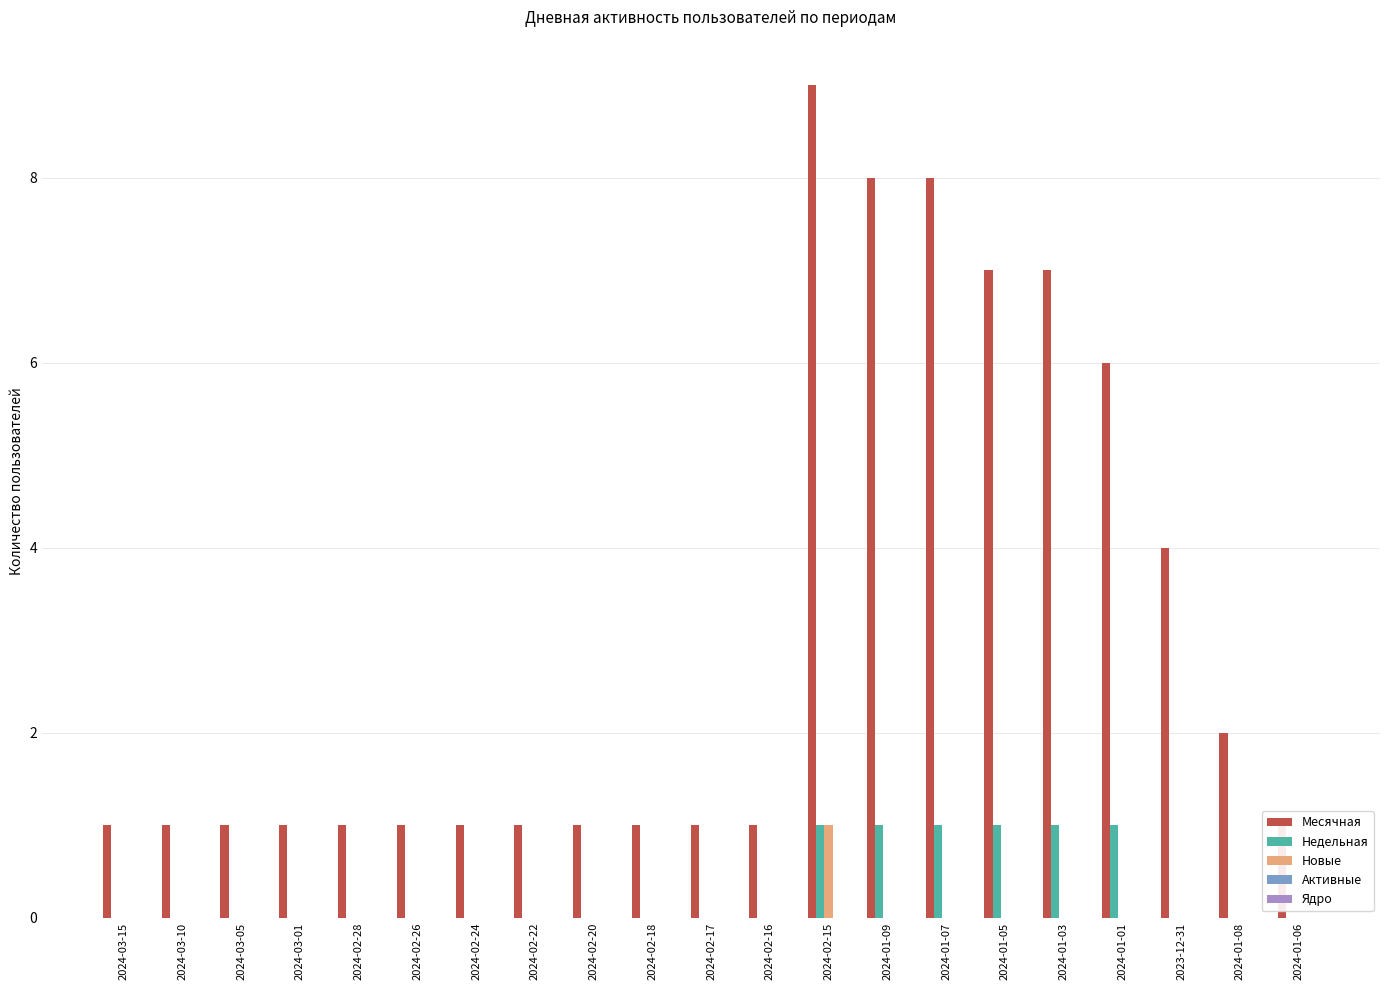

The Недельная series shows 0 at 2024-02-17. True or false?

True